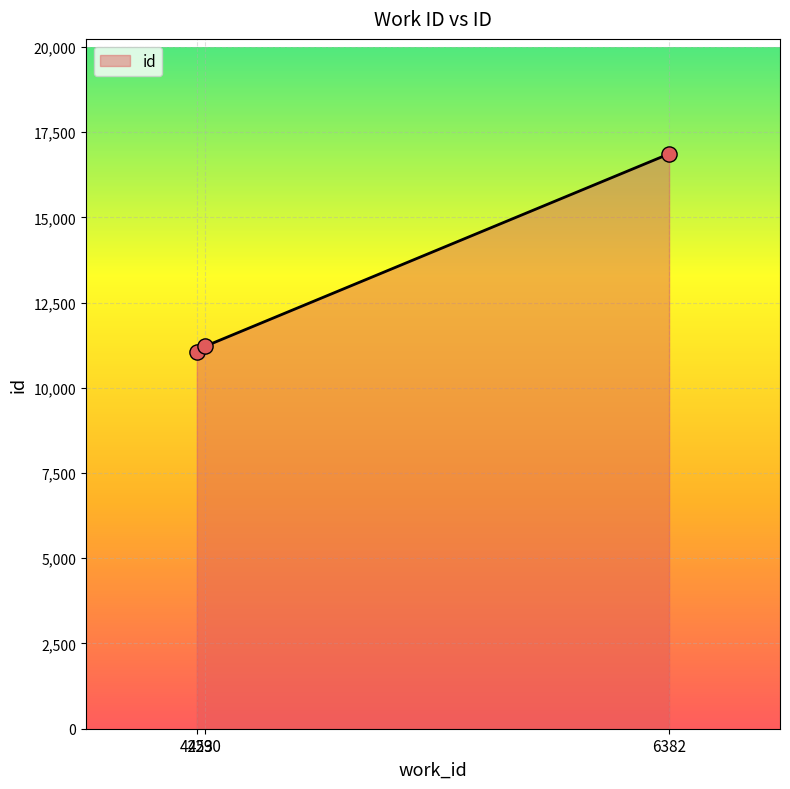

What is the ratio of the value at 4253 to the value at 4290?

1.0